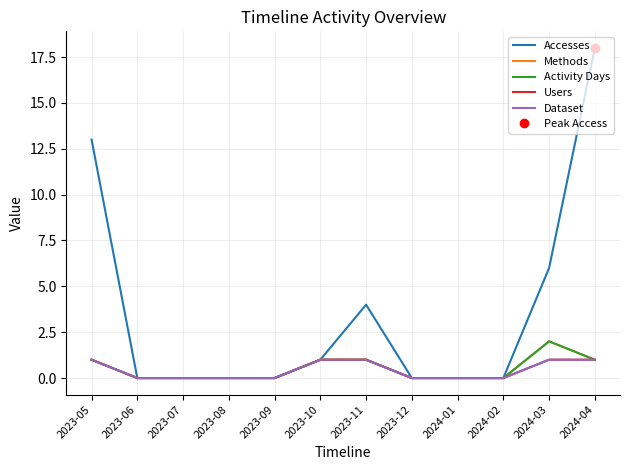

Is the value of Dataset at 2023-09 greater than the value of Activity Days at 2024-04?

No